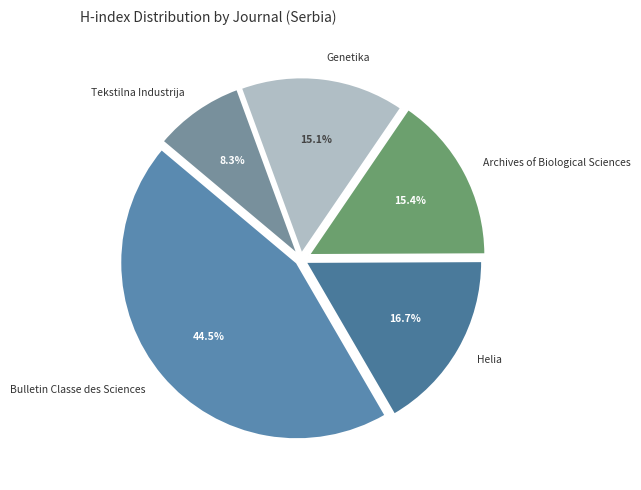

True or false: Genetika accounts for 15% of the total.

True